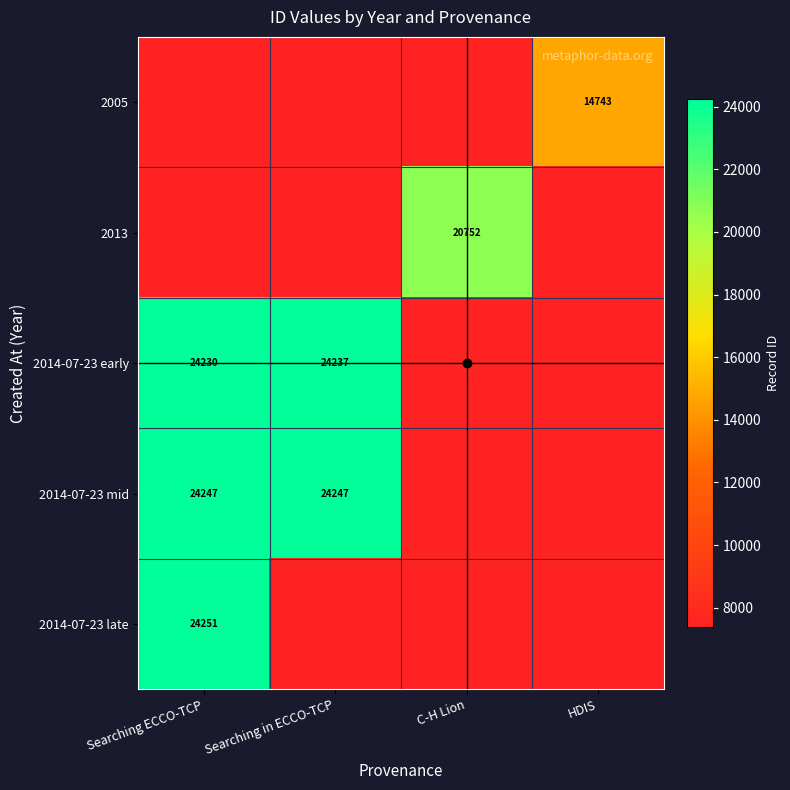

How many series are shown in this chart?

5